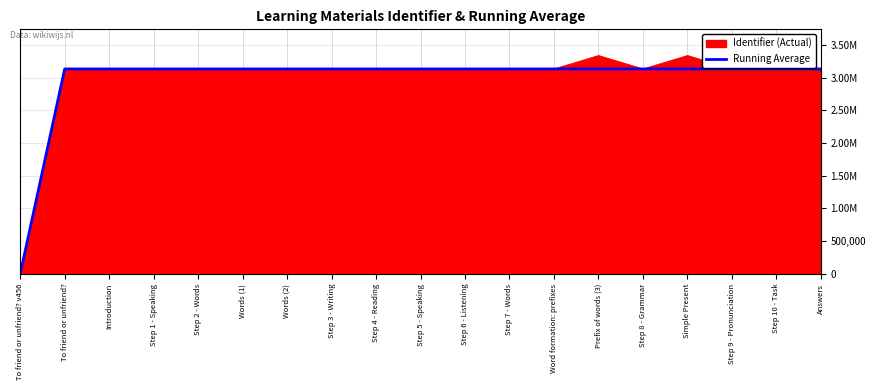

Does the chart display data point markers on the line(s)?

No